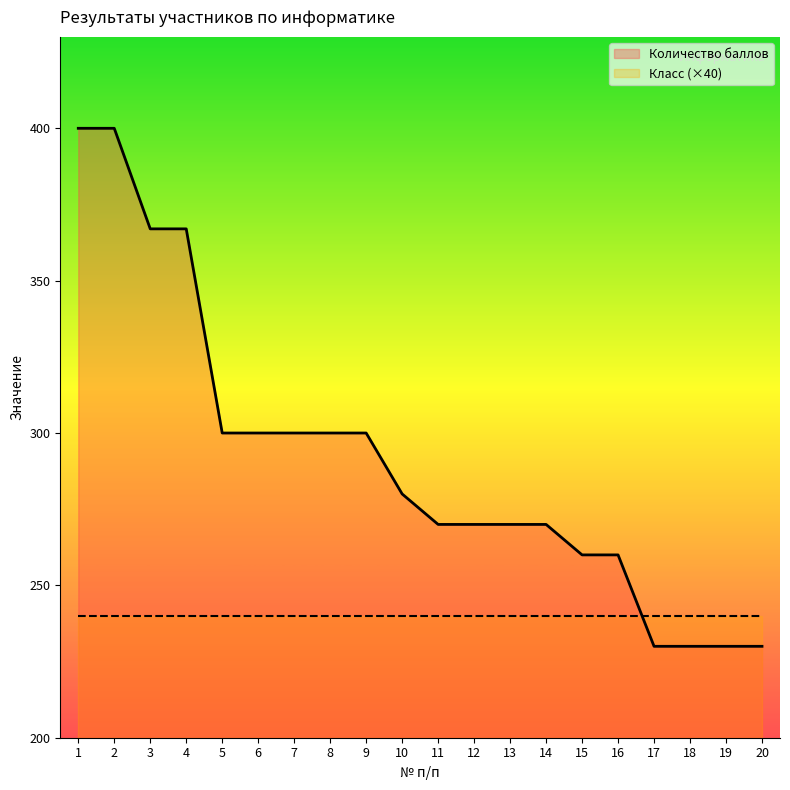

What is the difference between the values at 14 and 3?

97